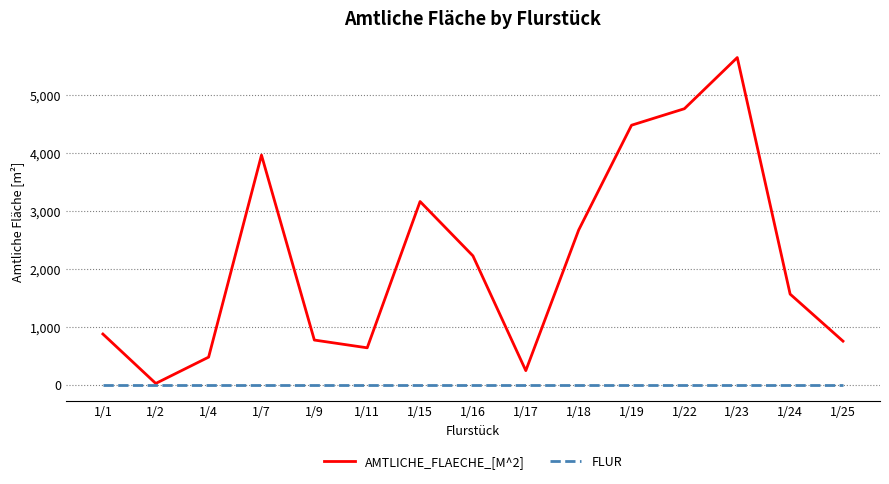

Rank the series by their maximum value, from lowest to highest.

FLUR, AMTLICHE_FLAECHE_[M^2]